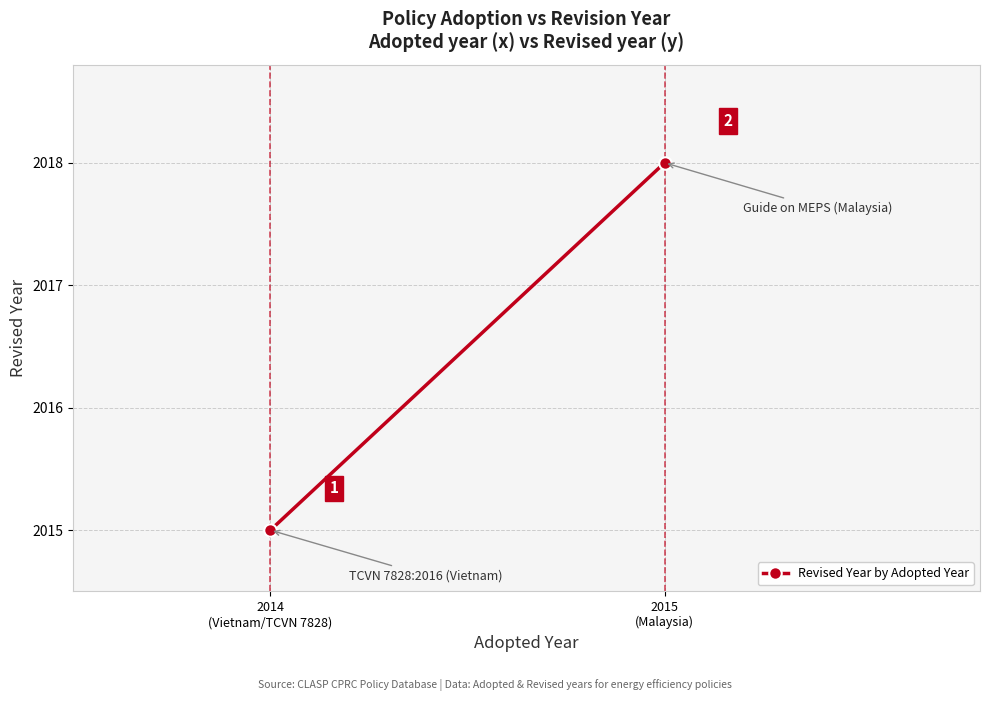

What is the value of the 1st point from the left?

2015